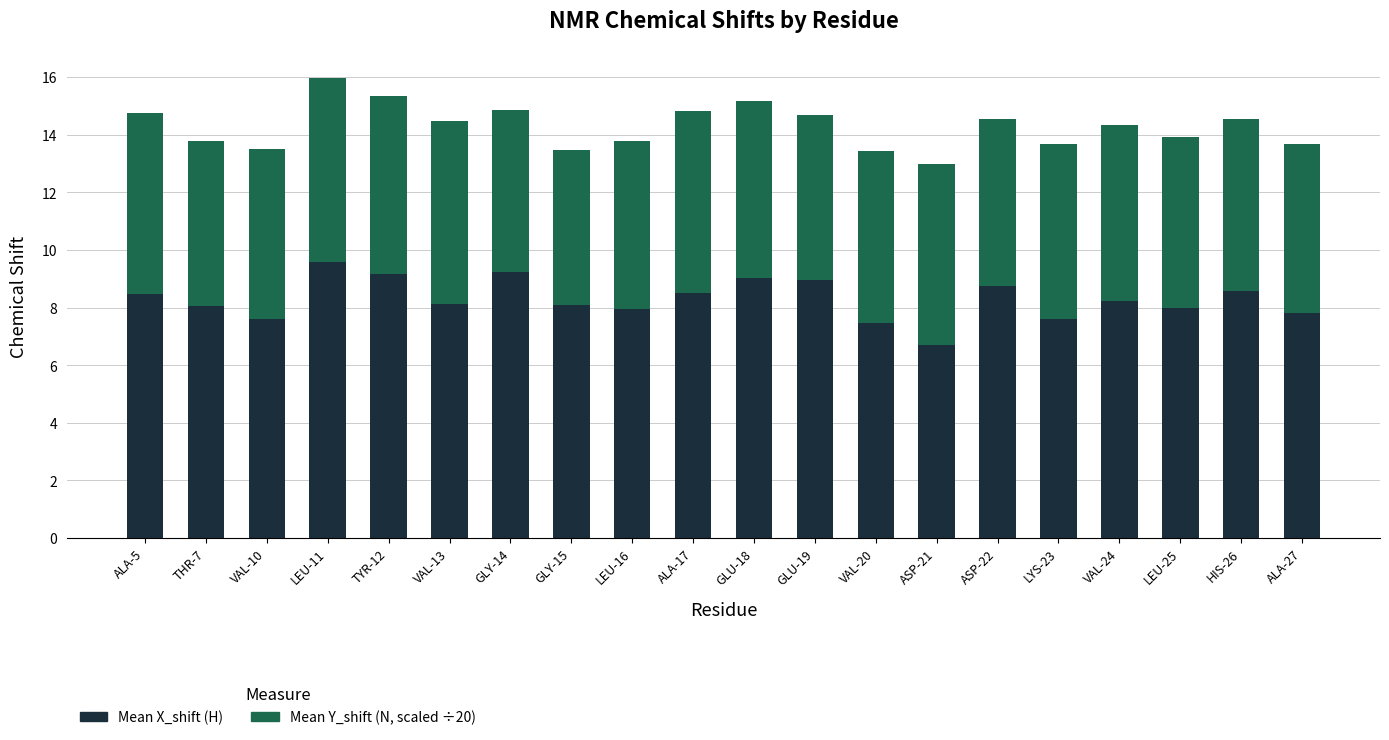

What is the total value across all series at LEU-11?

16.0